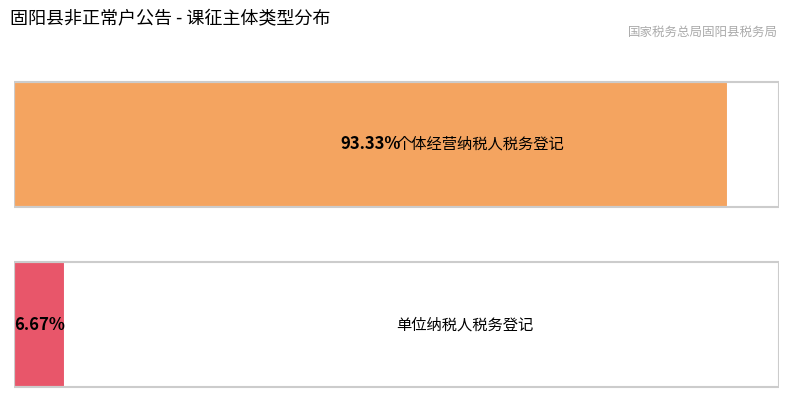

List the labels in order of 单位纳税人税务登记 value, largest first.

0, 1